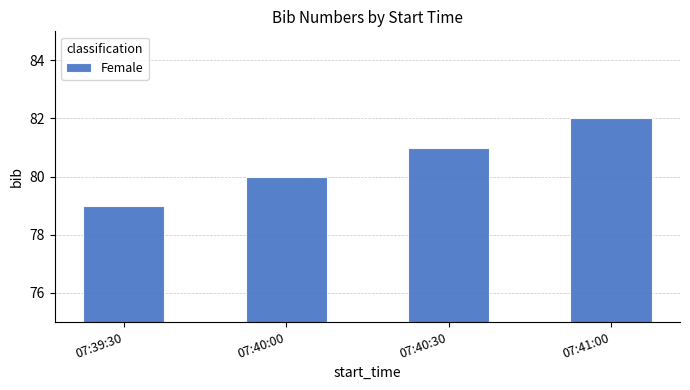

Count the number of categories in the chart.

4